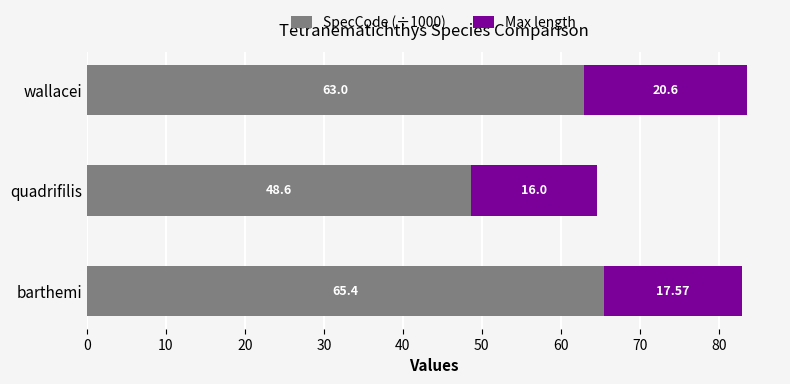

Count the number of data series in this chart.

2